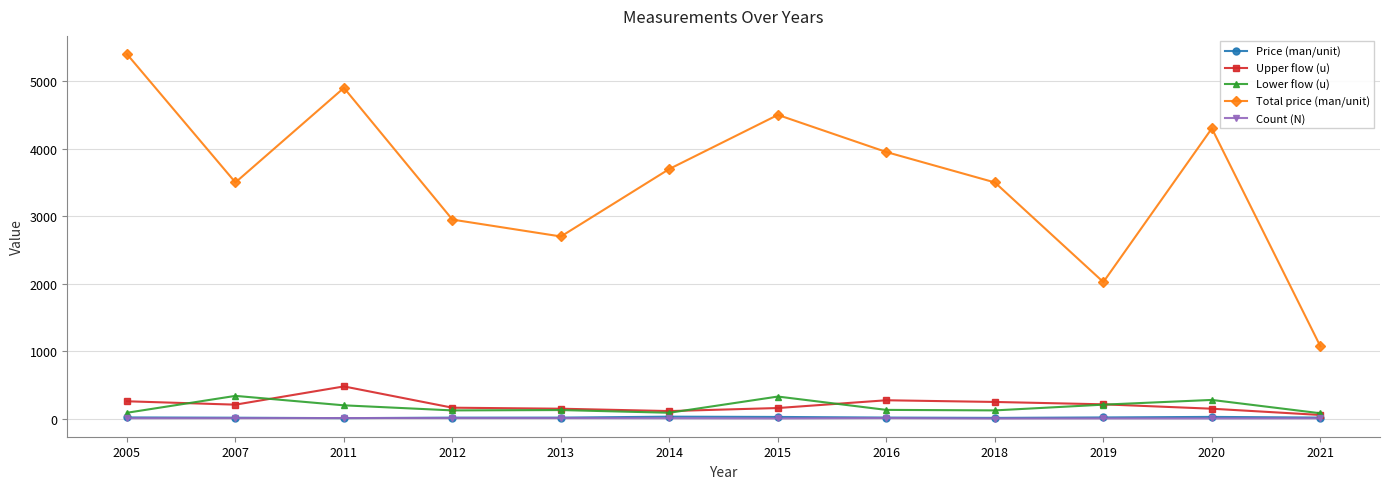

What is the maximum value for Count (N)?

12.0